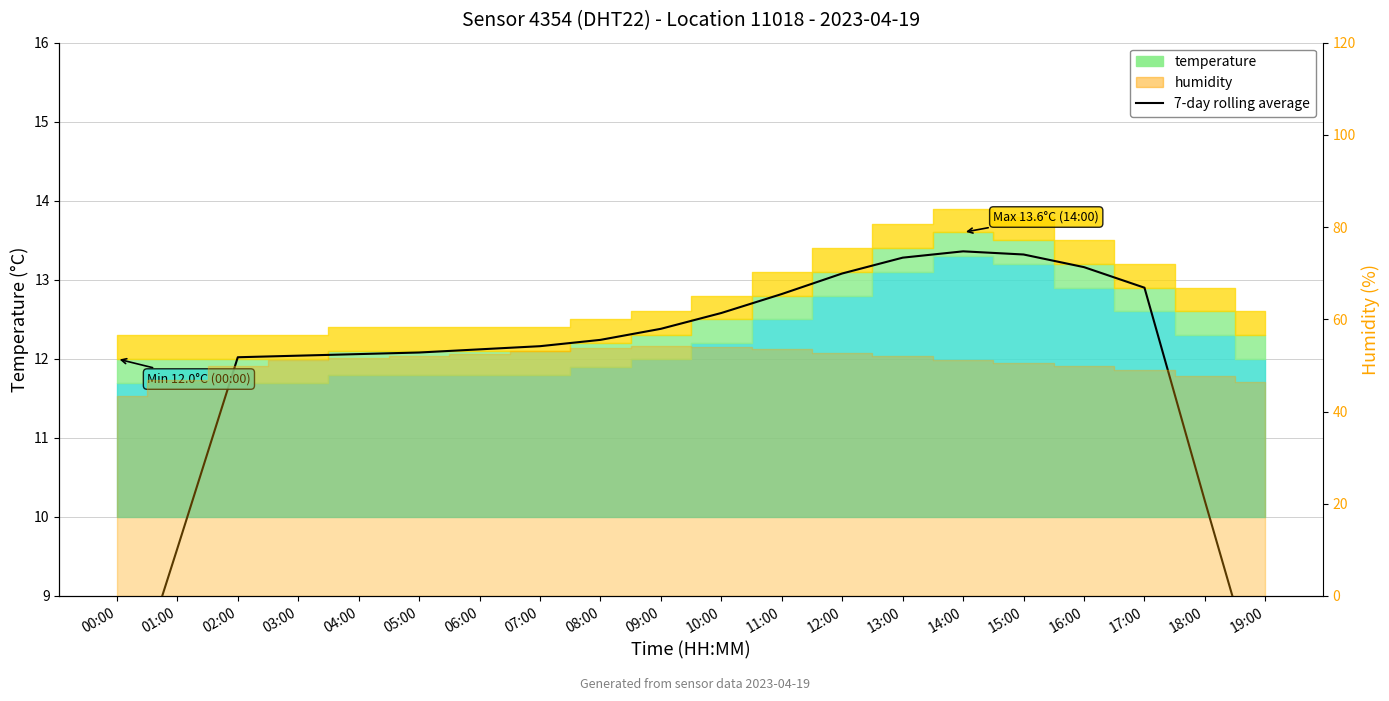

What value does the data have at 10:00?

12.6